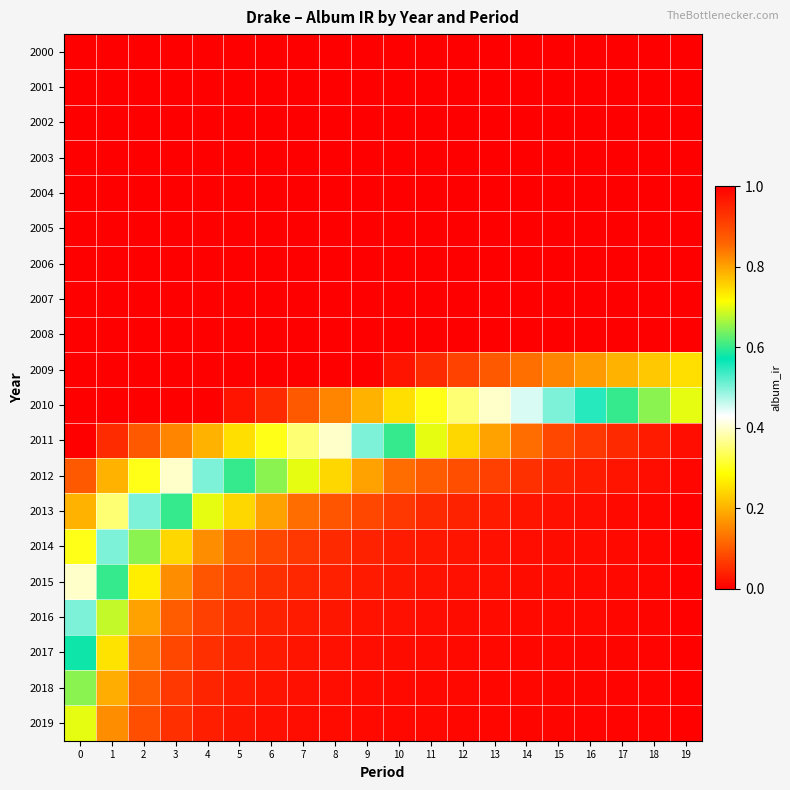

Reading left to right, what are all the values shown in this chart?

2000: 0=0.0	1=0.0	2=0.0	3=0.0	4=0.0	5=0.0	6=0.0	7=0.0	8=0.0	9=0.0	10=0.0	11=0.0	12=0.0	13=0.0	14=0.0	15=0.0	16=0.0	17=0.0	18=0.0	19=0.0
2001: 0=0.0	1=0.0	2=0.0	3=0.0	4=0.0	5=0.0	6=0.0	7=0.0	8=0.0	9=0.0	10=0.0	11=0.0	12=0.0	13=0.0	14=0.0	15=0.0	16=0.0	17=0.0	18=0.0	19=0.0
2002: 0=0.0	1=0.0	2=0.0	3=0.0	4=0.0	5=0.0	6=0.0	7=0.0	8=0.0	9=0.0	10=0.0	11=0.0	12=0.0	13=0.0	14=0.0	15=0.0	16=0.0	17=0.0	18=0.0	19=0.0
2003: 0=0.0	1=0.0	2=0.0	3=0.0	4=0.0	5=0.0	6=0.0	7=0.0	8=0.0	9=0.0	10=0.0	11=0.0	12=0.0	13=0.0	14=0.0	15=0.0	16=0.0	17=0.0	18=0.0	19=0.0
2004: 0=0.0	1=0.0	2=0.0	3=0.0	4=0.0	5=0.0	6=0.0	7=0.0	8=0.0	9=0.0	10=0.0	11=0.0	12=0.0	13=0.0	14=0.0	15=0.0	16=0.0	17=0.0	18=0.0	19=0.0
2005: 0=0.0	1=0.0	2=0.0	3=0.0	4=0.0	5=0.0	6=0.0	7=0.0	8=0.0	9=0.0	10=0.0	11=0.0	12=0.0	13=0.0	14=0.0	15=0.0	16=0.0	17=0.0	18=0.0	19=0.0
2006: 0=0.0	1=0.0	2=0.0	3=0.0	4=0.0	5=0.0	6=0.0	7=0.0	8=0.0	9=0.0	10=0.0	11=0.0	12=0.0	13=0.0	14=0.0	15=0.0	16=0.0	17=0.0	18=0.0	19=0.0
2007: 0=0.0	1=0.0	2=0.0	3=0.0	4=0.0	5=0.0	6=0.0	7=0.0	8=0.0	9=0.0	10=0.0	11=0.0	12=0.0	13=0.0	14=0.0	15=0.0	16=0.0	17=0.0	18=0.0	19=0.0
2008: 0=0.0	1=0.0	2=0.0	3=0.0	4=0.0	5=0.0	6=0.0	7=0.0	8=0.0	9=0.0	10=0.0	11=0.0	12=0.0	13=0.0	14=0.0	15=0.0	16=0.0	17=0.0	18=0.0	19=0.0
2009: 0=0.0	1=0.0	2=0.0	3=0.0	4=0.0	5=0.0	6=0.0	7=0.0	8=0.0	9=0.0	10=0.0	11=0.1	12=0.1	13=0.1	14=0.1	15=0.1	16=0.2	17=0.2	18=0.2	19=0.2
2010: 0=0.0	1=0.0	2=0.0	3=0.0	4=0.0	5=0.0	6=0.1	7=0.1	8=0.1	9=0.2	10=0.2	11=0.3	12=0.3	13=0.4	14=0.5	15=0.5	16=0.6	17=0.6	18=0.7	19=0.7
2011: 0=0.0	1=0.1	2=0.1	3=0.1	4=0.2	5=0.2	6=0.3	7=0.3	8=0.4	9=0.5	10=0.6	11=0.7	12=0.8	13=0.8	14=0.8	15=0.9	16=0.9	17=0.9	18=1.0	19=1.0
2012: 0=0.1	1=0.2	2=0.3	3=0.4	4=0.5	5=0.6	6=0.7	7=0.7	8=0.8	9=0.8	10=0.8	11=0.9	12=0.9	13=0.9	14=0.9	15=0.9	16=1.0	17=1.0	18=1.0	19=1.0
2013: 0=0.2	1=0.3	2=0.5	3=0.6	4=0.7	5=0.8	6=0.8	7=0.8	8=0.9	9=0.9	10=0.9	11=0.9	12=0.9	13=1.0	14=1.0	15=1.0	16=1.0	17=1.0	18=1.0	19=1.0
2014: 0=0.3	1=0.5	2=0.7	3=0.8	4=0.8	5=0.9	6=0.9	7=0.9	8=0.9	9=0.9	10=1.0	11=1.0	12=1.0	13=1.0	14=1.0	15=1.0	16=1.0	17=1.0	18=1.0	19=1.0
2015: 0=0.4	1=0.6	2=0.7	3=0.8	4=0.9	5=0.9	6=0.9	7=0.9	8=1.0	9=1.0	10=1.0	11=1.0	12=1.0	13=1.0	14=1.0	15=1.0	16=1.0	17=1.0	18=1.0	19=1.0
2016: 0=0.5	1=0.7	2=0.8	3=0.9	4=0.9	5=0.9	6=0.9	7=1.0	8=1.0	9=1.0	10=1.0	11=1.0	12=1.0	13=1.0	14=1.0	15=1.0	16=1.0	17=1.0	18=1.0	19=1.0
2017: 0=0.6	1=0.7	2=0.8	3=0.9	4=0.9	5=1.0	6=1.0	7=1.0	8=1.0	9=1.0	10=1.0	11=1.0	12=1.0	13=1.0	14=1.0	15=1.0	16=1.0	17=1.0	18=1.0	19=1.0
2018: 0=0.7	1=0.8	2=0.9	3=0.9	4=0.9	5=1.0	6=1.0	7=1.0	8=1.0	9=1.0	10=1.0	11=1.0	12=1.0	13=1.0	14=1.0	15=1.0	16=1.0	17=1.0	18=1.0	19=1.0
2019: 0=0.7	1=0.8	2=0.9	3=0.9	4=1.0	5=1.0	6=1.0	7=1.0	8=1.0	9=1.0	10=1.0	11=1.0	12=1.0	13=1.0	14=1.0	15=1.0	16=1.0	17=1.0	18=1.0	19=1.0